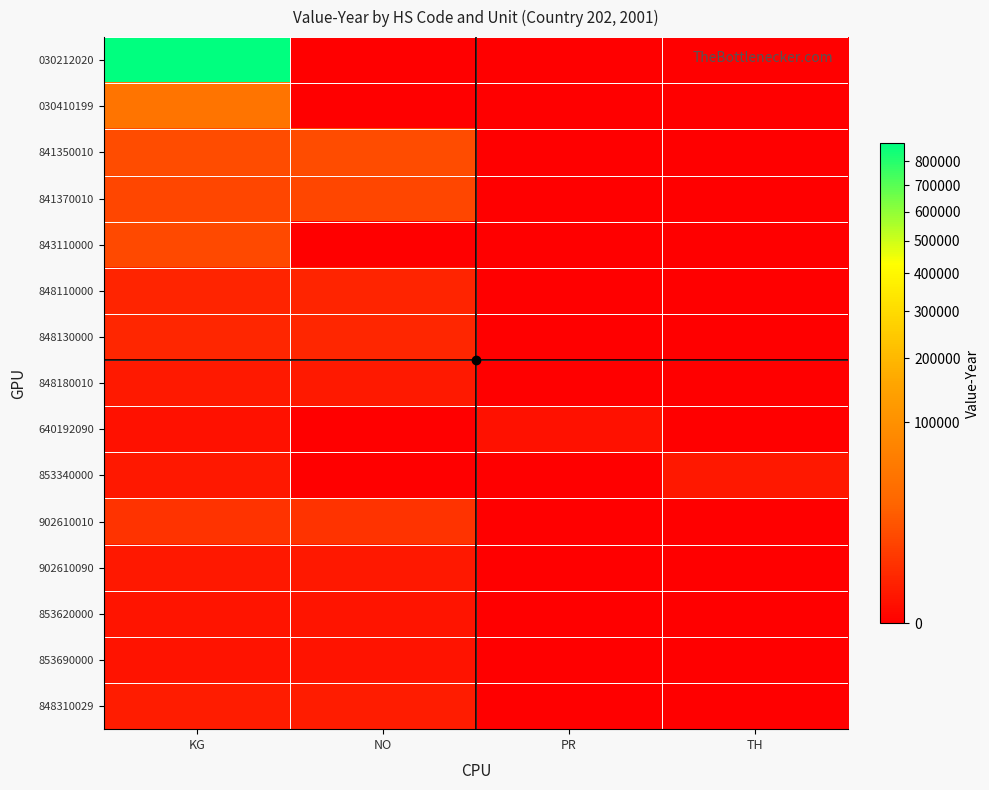

At how many categories does at least one series exceed 669127?

1